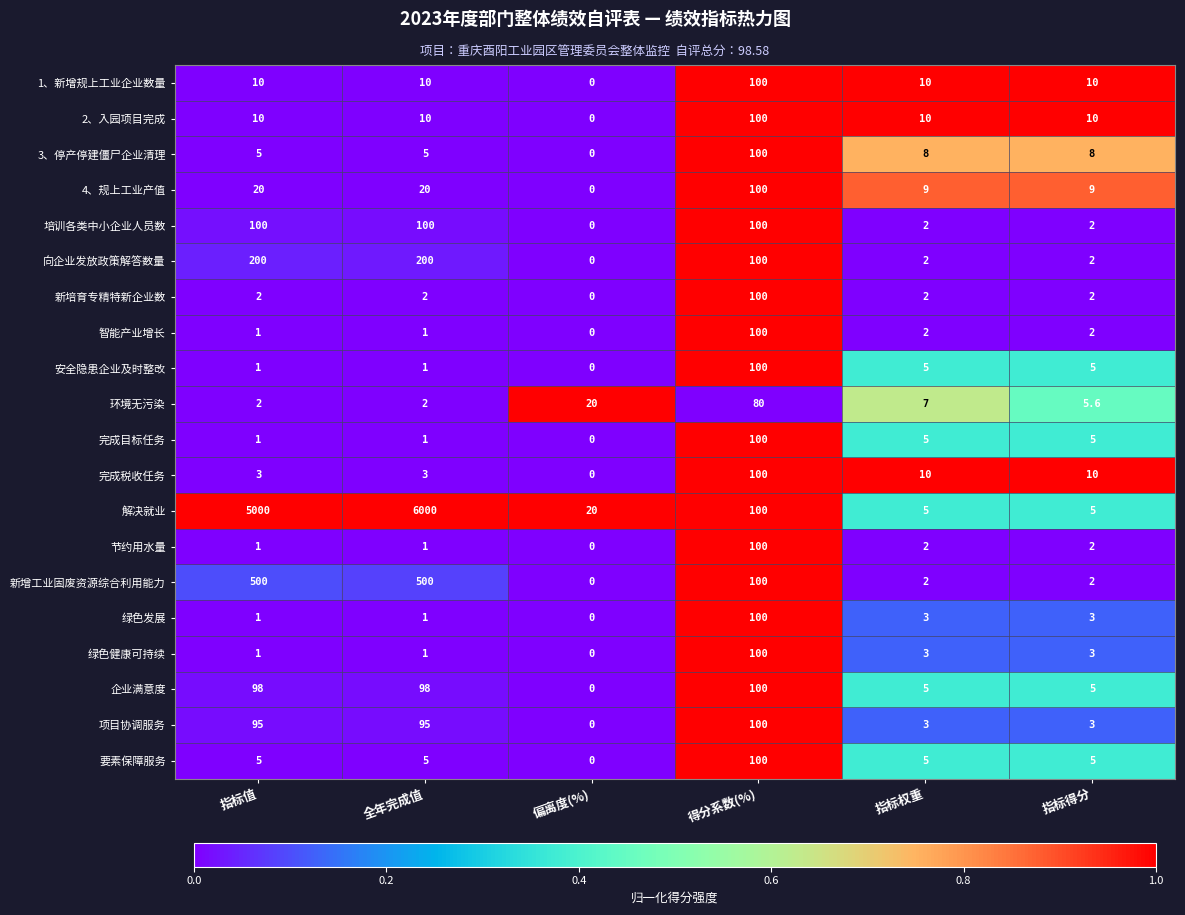

At which category is the sum across all series the highest?

全年完成值